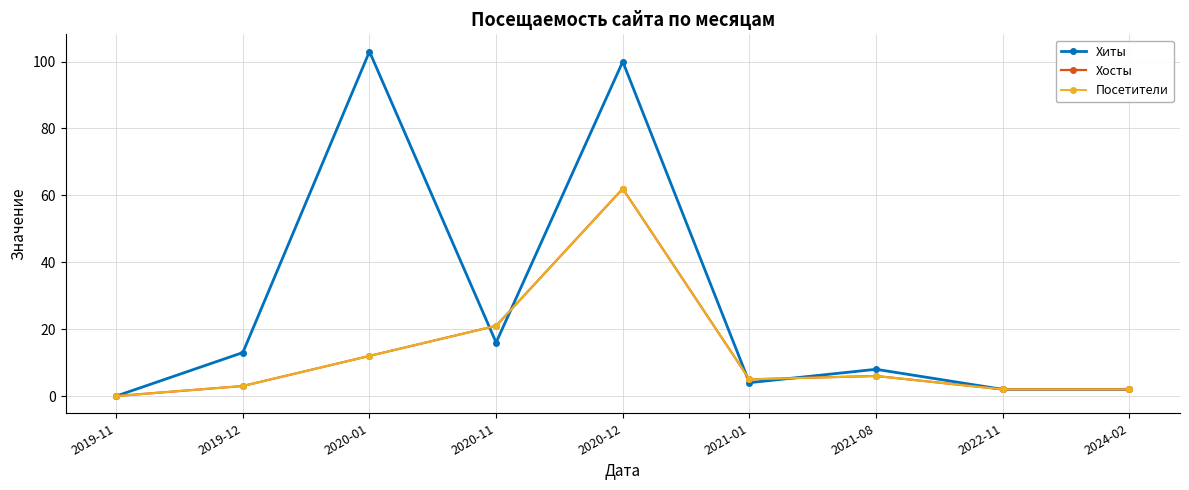

Does the chart have visible grid lines?

Yes